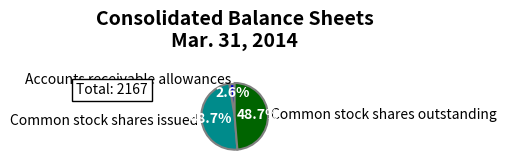

Between Common stock shares outstanding and Accounts receivable allowances, which is larger?

Common stock shares outstanding